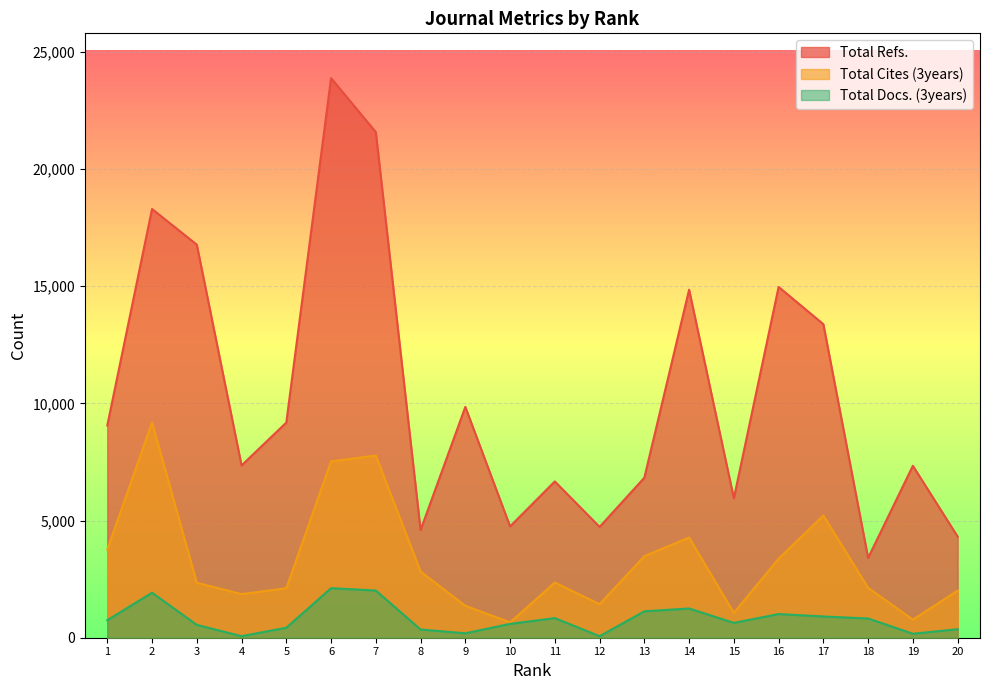

What is the value of the Total Docs. (3years) point at the 2nd from the left?

1920